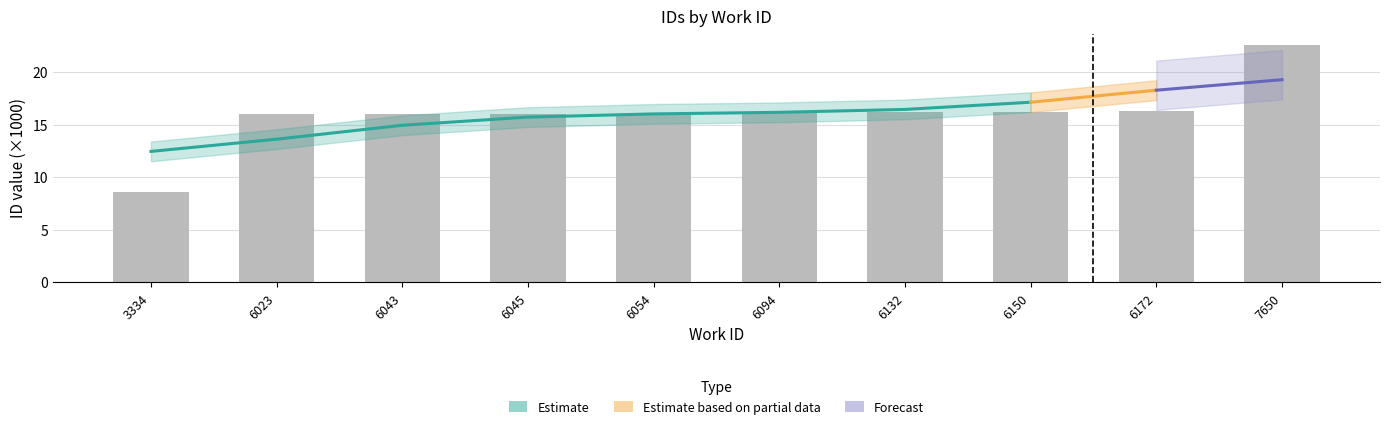

Reading left to right, extract all data points from this chart.

8.6	16.0	16.0	16.0	16.0	16.2	16.2	16.2	16.3	22.6